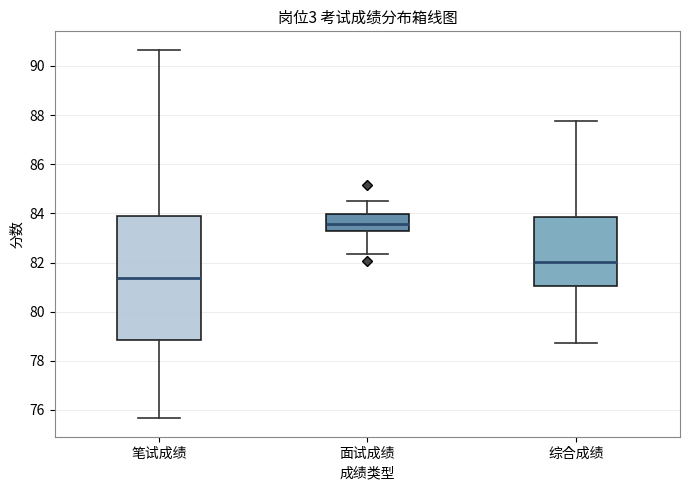

Which box's median line is the highest?

面试成绩